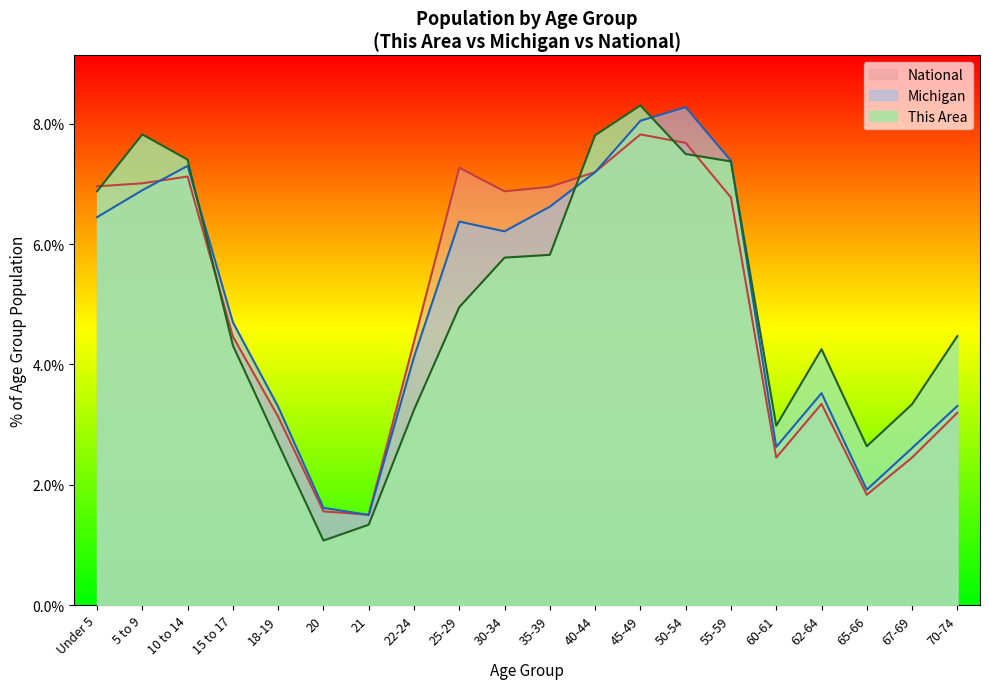

The National series shows 4.5 at 15 to 17. True or false?

True